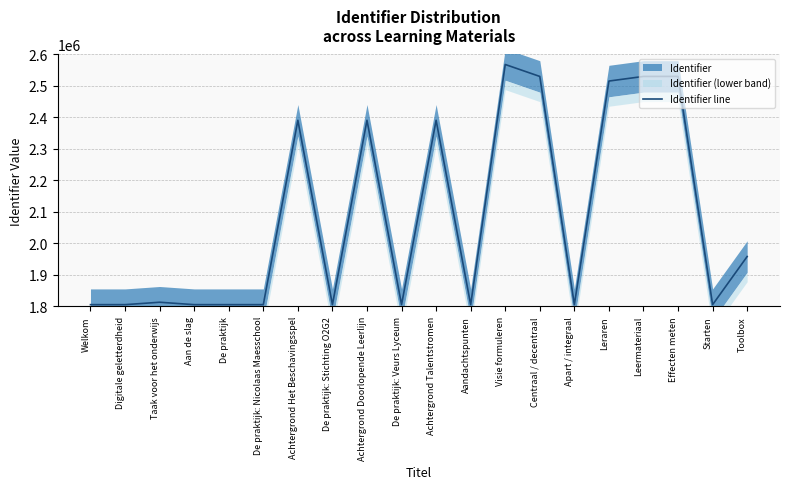

At which label does the data first exceed 1813046?

Achtergrond Het Beschavingsspel